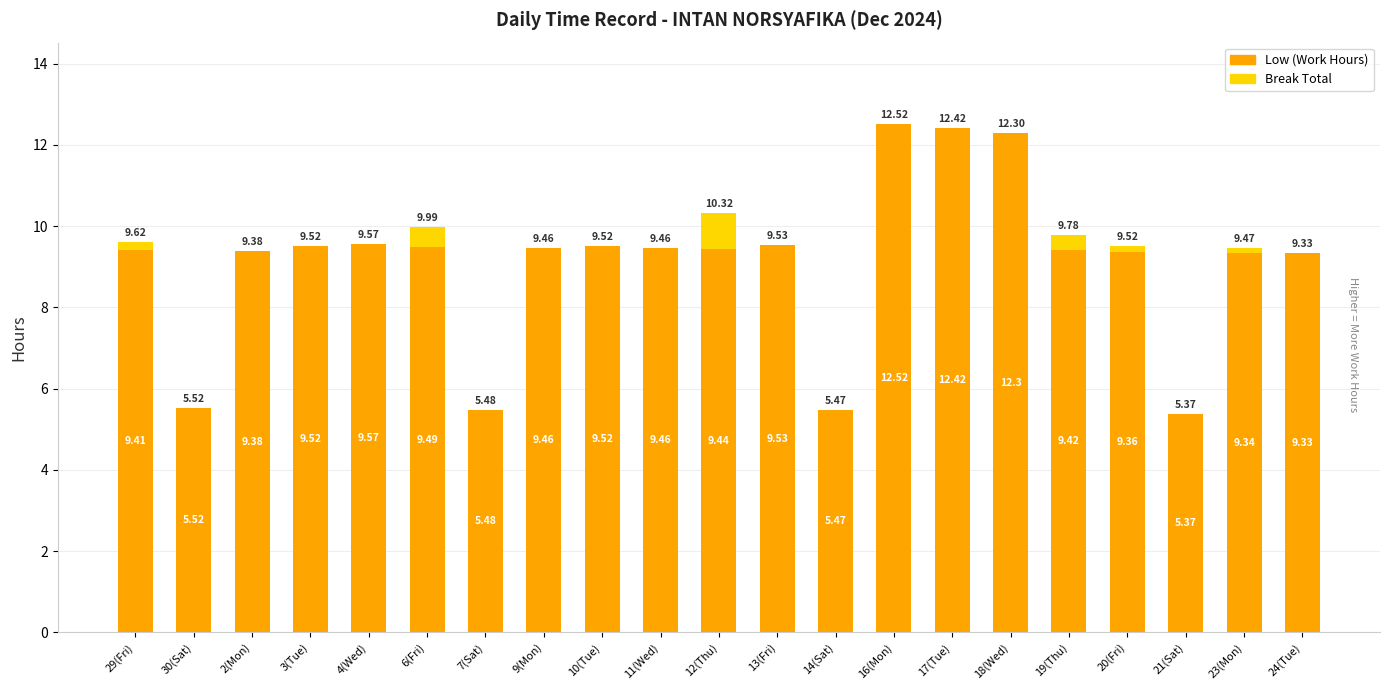

What is the sum of the Low (Work Hours) values at 21(Sat) and 14(Sat)?

10.8